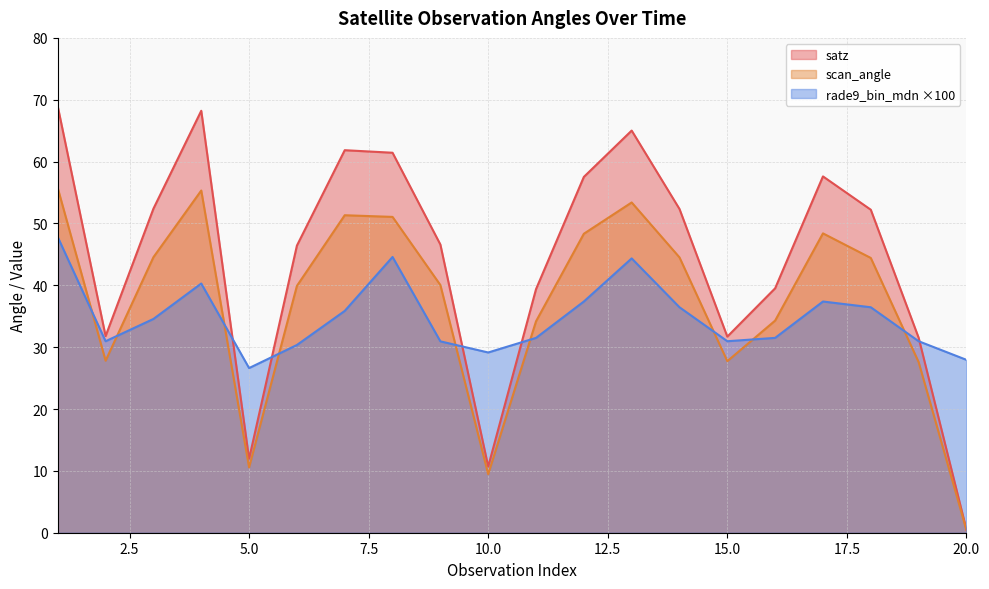

Does the chart display data point markers on the line(s)?

No